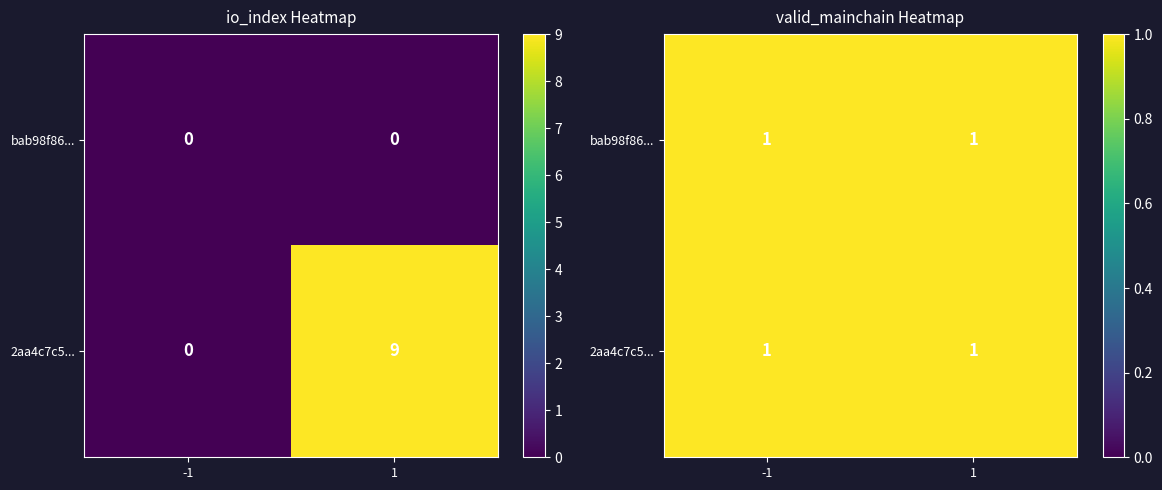

Rank the series by their average value, from lowest to highest.

bab98f869901df226d580de2d123c2842066e15, 2aa4c7c519b56a4ad5a21473ee6cc16402873b8